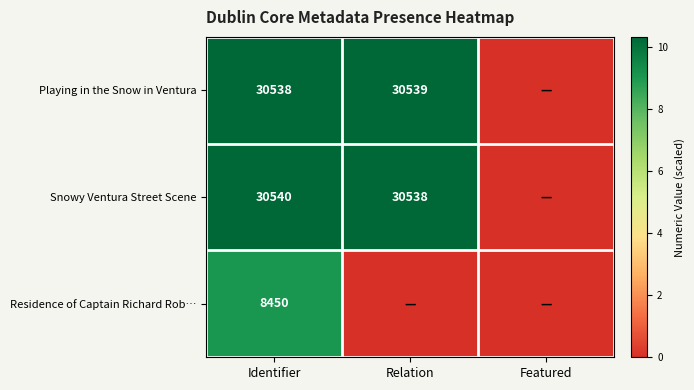

What is the spread (max minus min) of values at Identifier?

22090